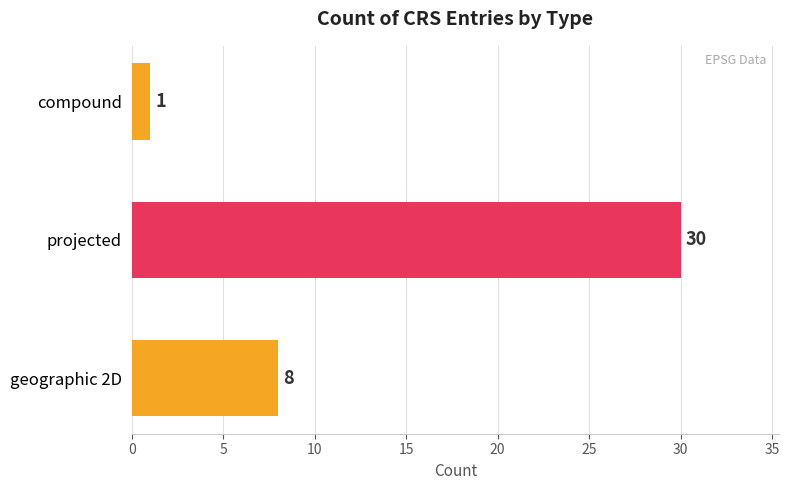

The chart shows a value of 1 at compound. True or false?

True